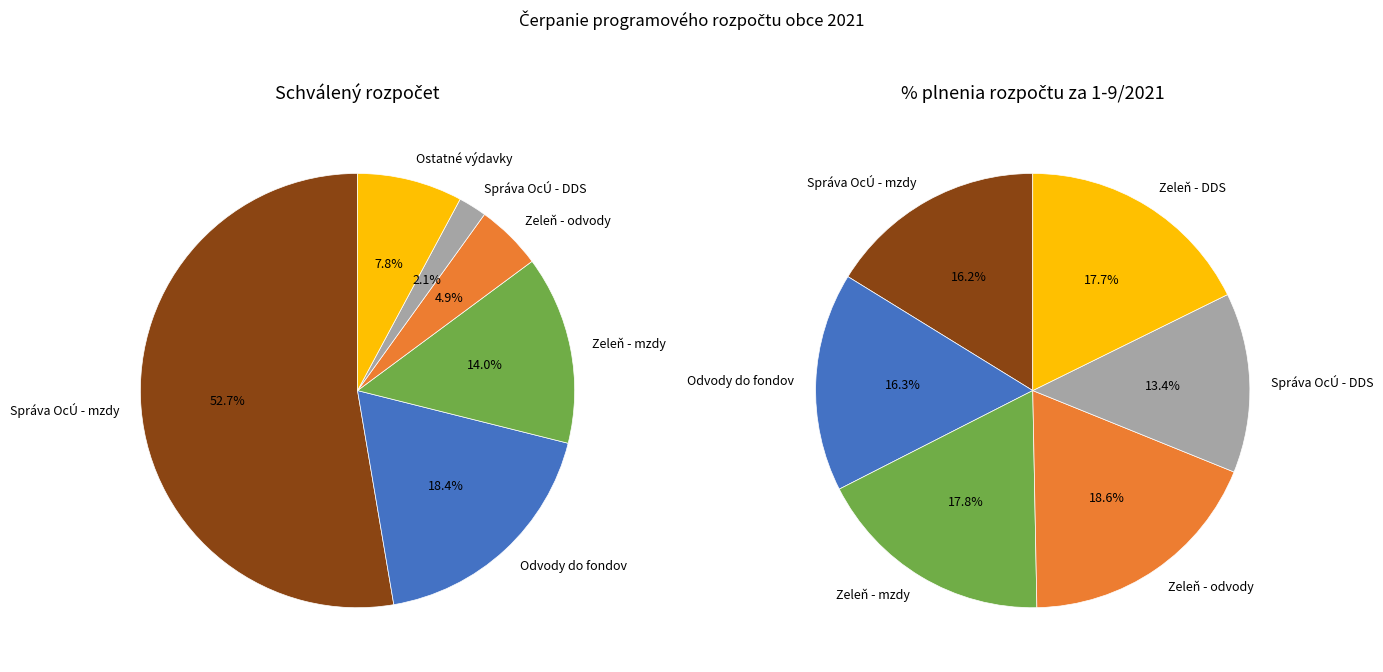

To the nearest percent, what is the difference between the Odvody do fondov and Zeleň - mzdy slice percentages?

4%